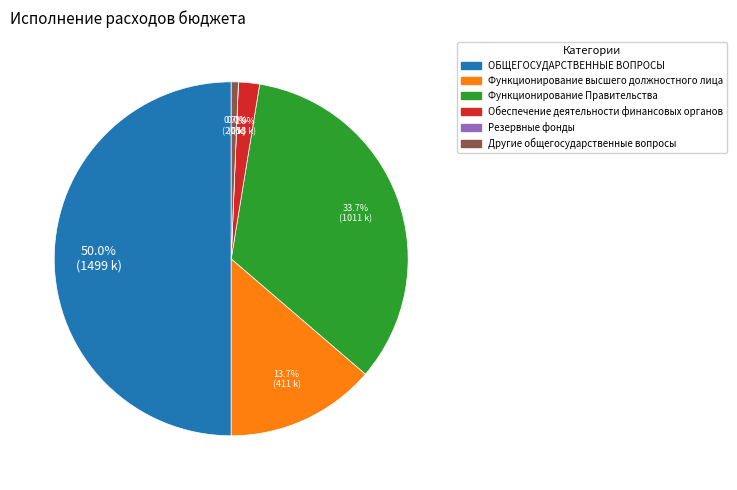

What portion of the pie excludes Другие общегосударственные вопросы?

99.3%